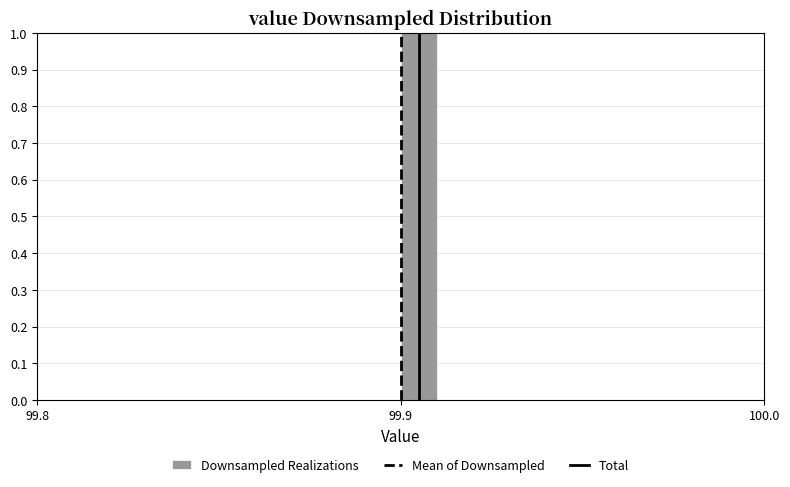

Read against the x-axis, roughly where is the centre of the tallest bar?

99.91